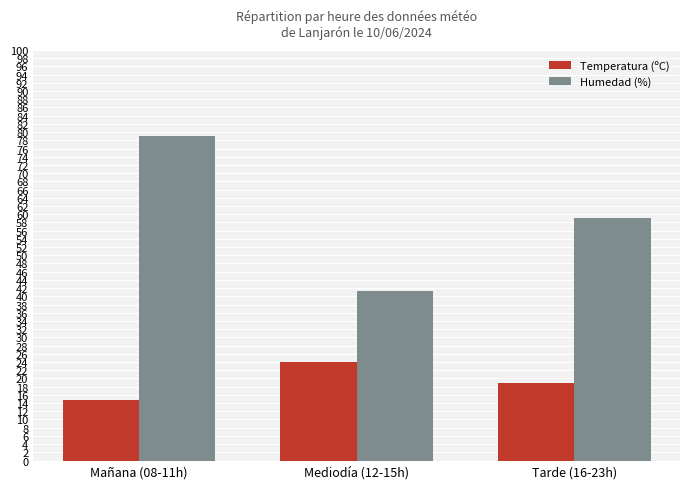

At which category is the sum across all series the highest?

Mañana (08-11h)